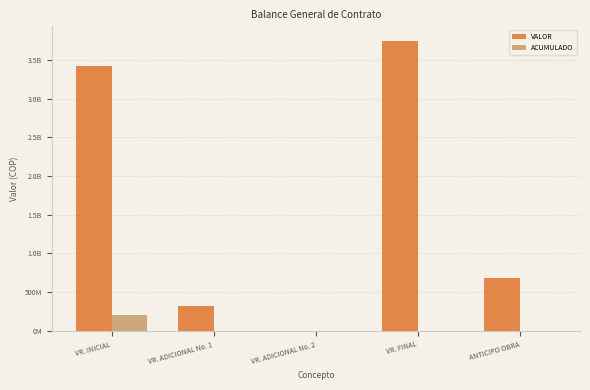

What are all the series names shown in the legend?

VALOR, ACUMULADO